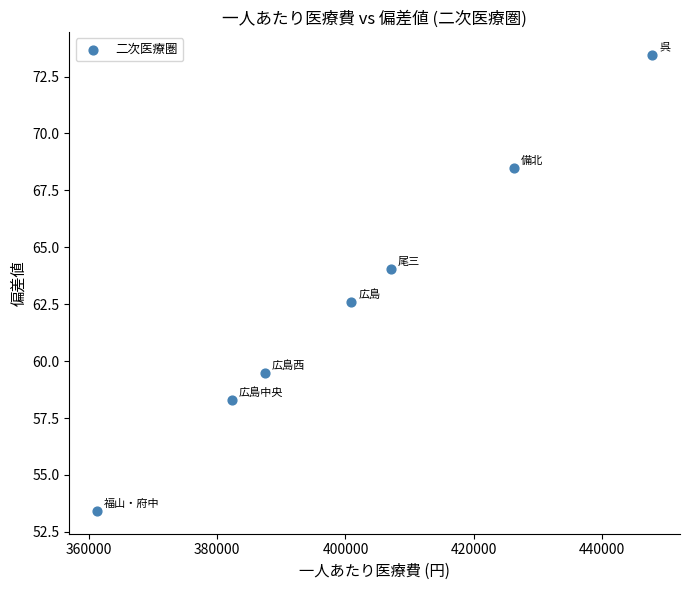

What Y value in the scatter plot is closest to 63?

62.6